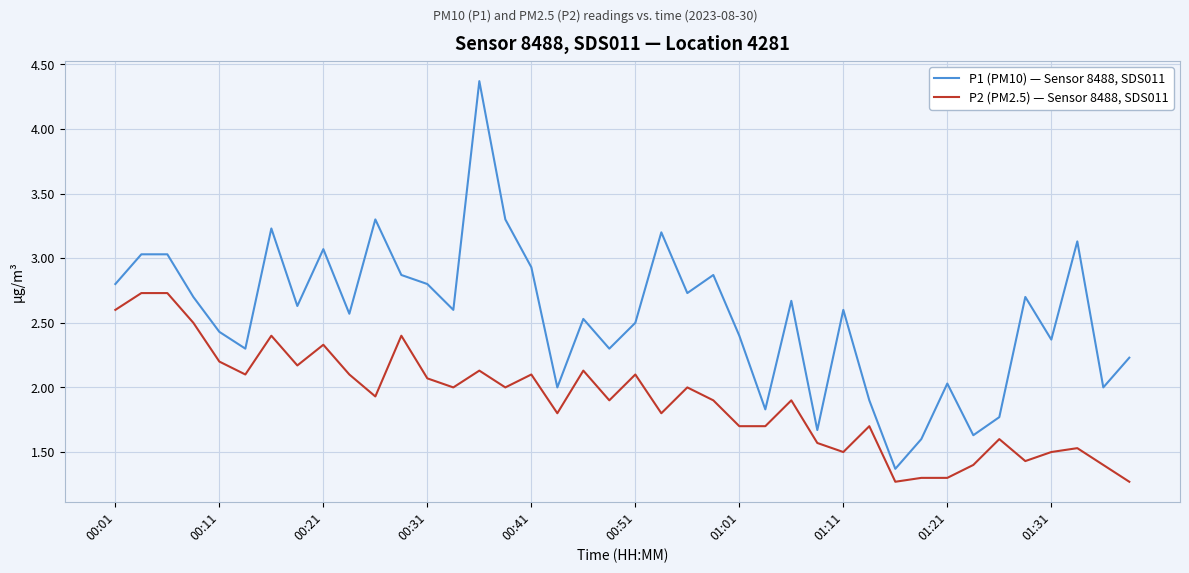

True or false: P1 (PM10) — Sensor 8488, SDS011 and P2 (PM2.5) — Sensor 8488, SDS011 cross at least once.

False